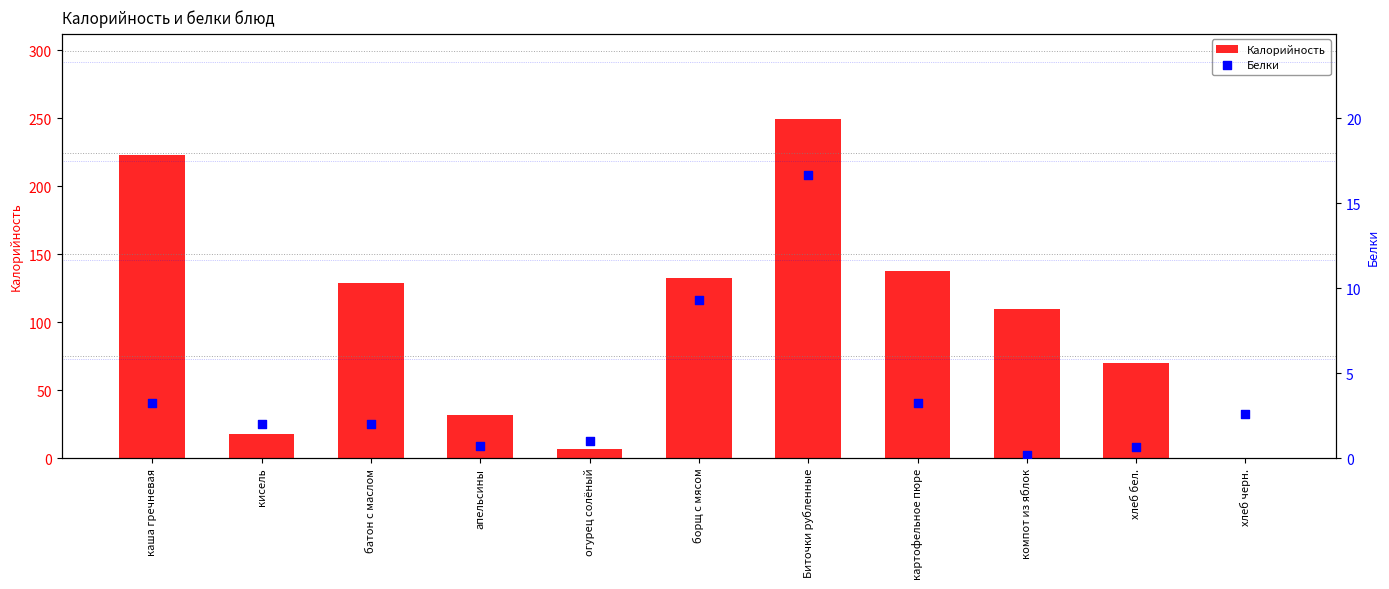

At which category is the sum across all series the highest?

Биточки рубленные